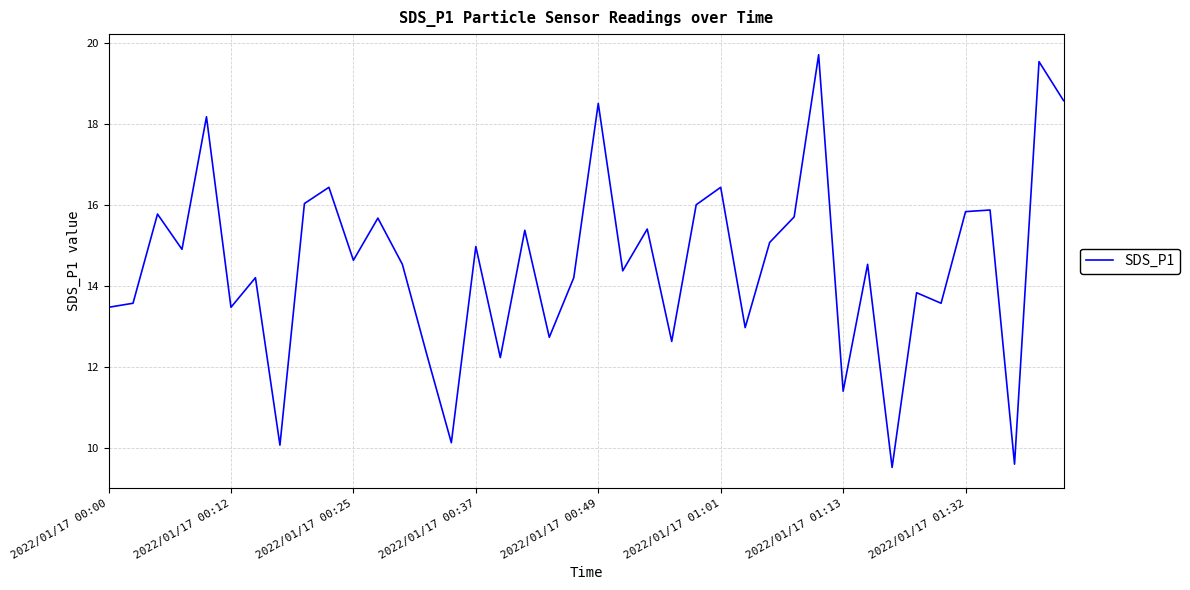

What is the minimum value shown in the chart?

9.5